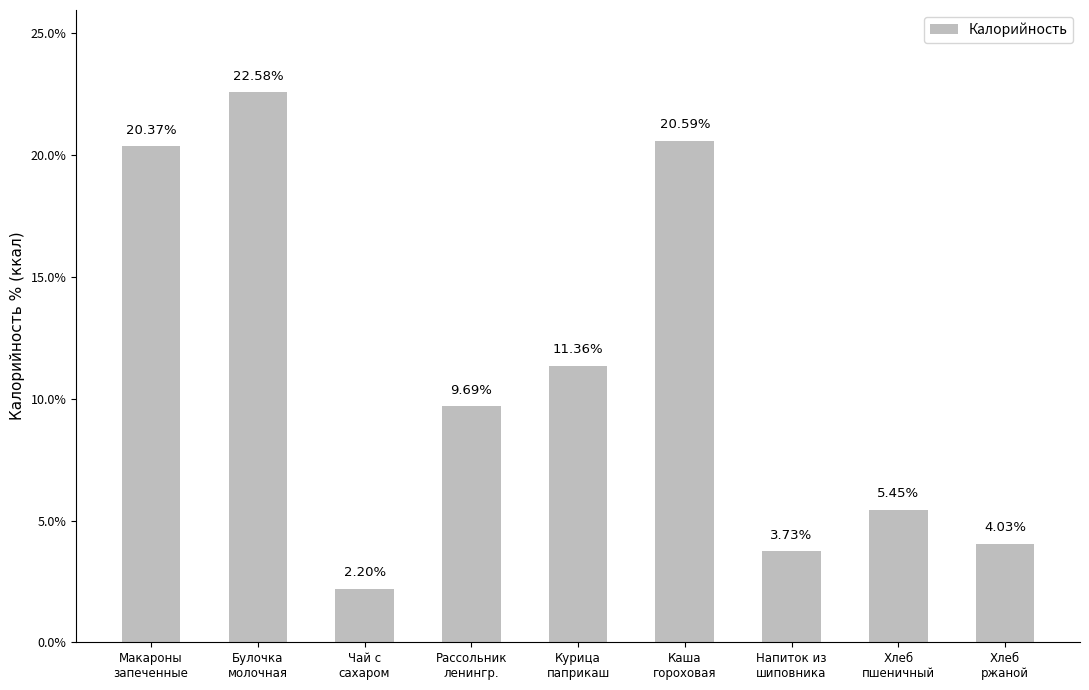

Rank the categories by value from highest to lowest.

Булочка
молочная, Каша
гороховая, Макароны
запеченные, Курица
паприкаш, Рассольник
ленингр., Хлеб
пшеничный, Хлеб
ржаной, Напиток из
шиповника, Чай с
сахаром